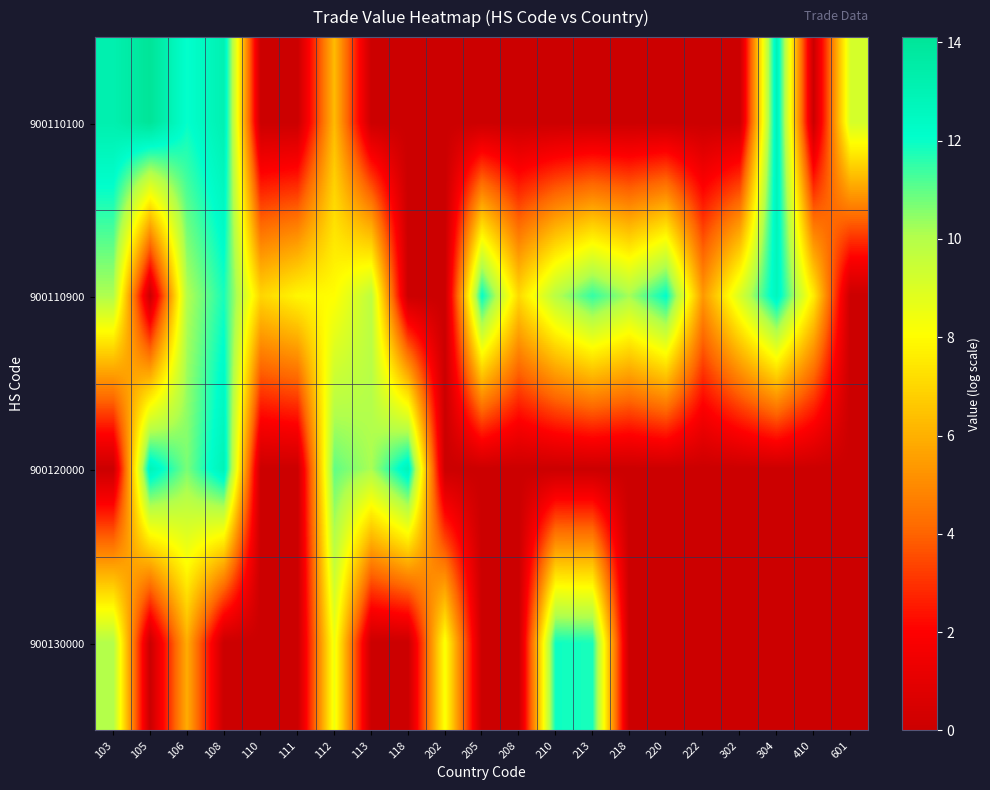

Which series has the largest total across all categories?

900110900